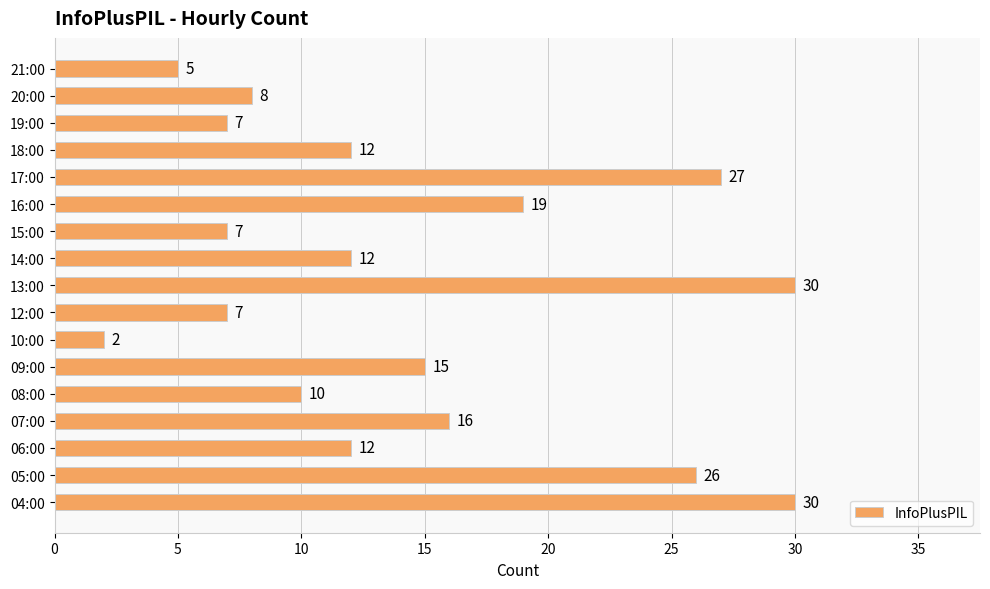

What is the sum of all values?

245